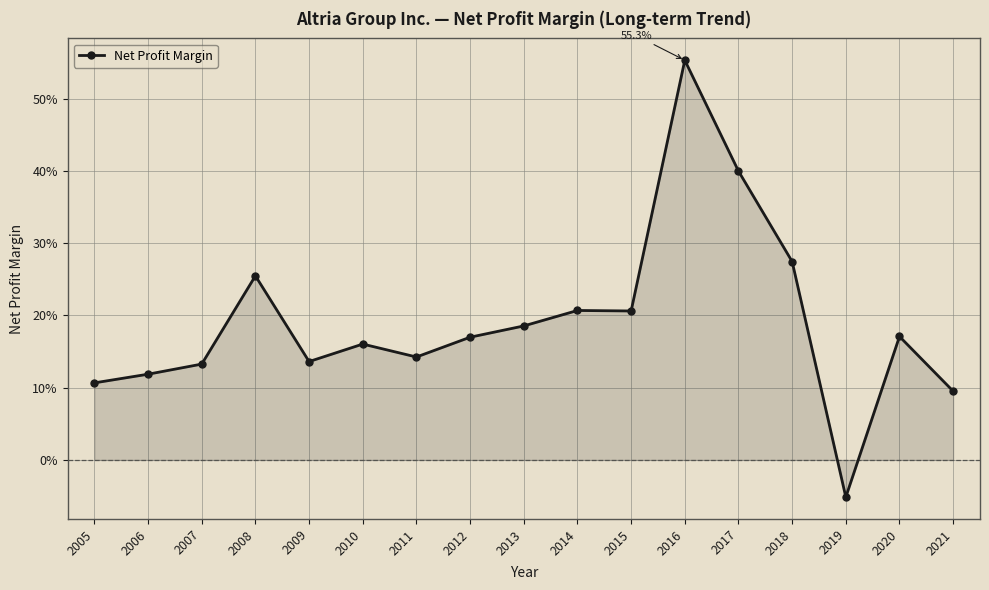

Does the chart have visible grid lines?

Yes